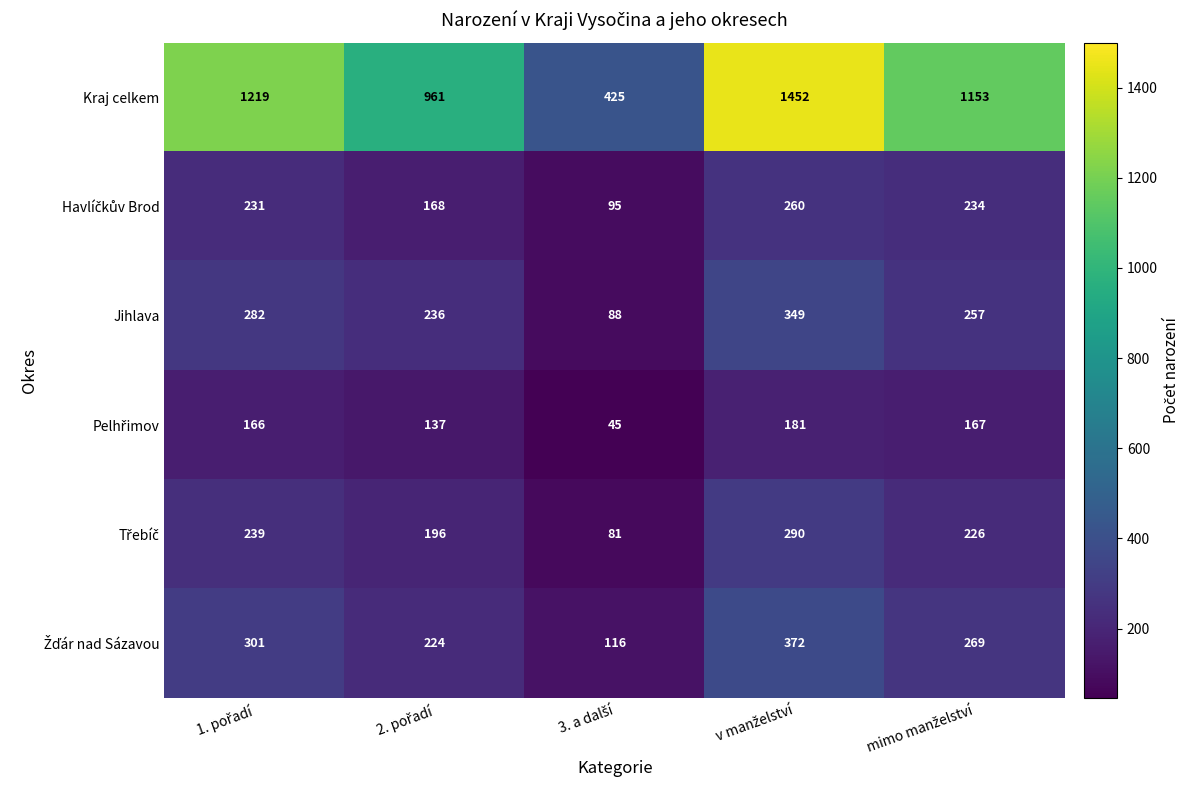

How many data points in Jihlava are less than 257?

2